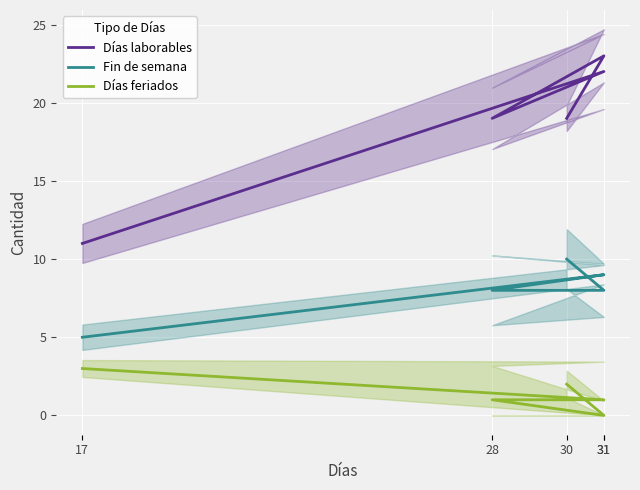

What are all the series names shown in the legend?

Días laborables, Fin de semana, Días feriados